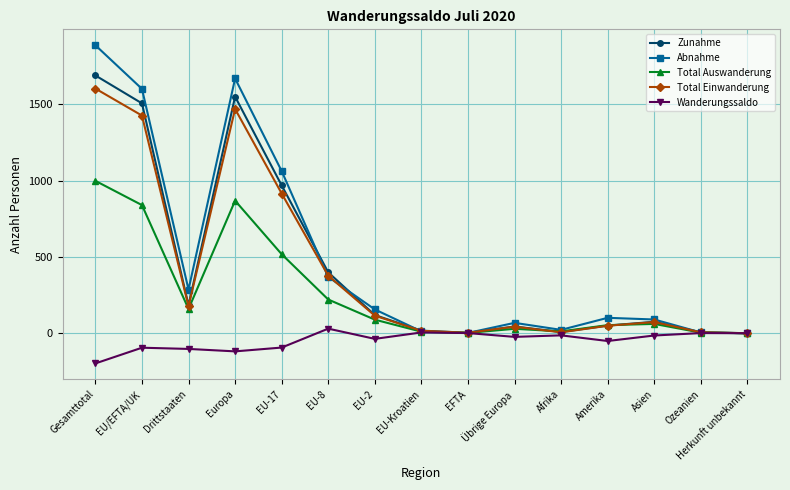

The Zunahme series shows 1551 at Europa. True or false?

True